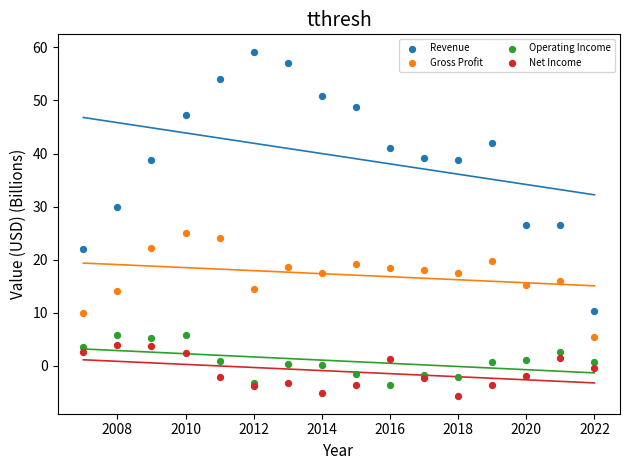

What are all the series names shown in the legend?

Revenue, Gross Profit, Operating Income, Net Income